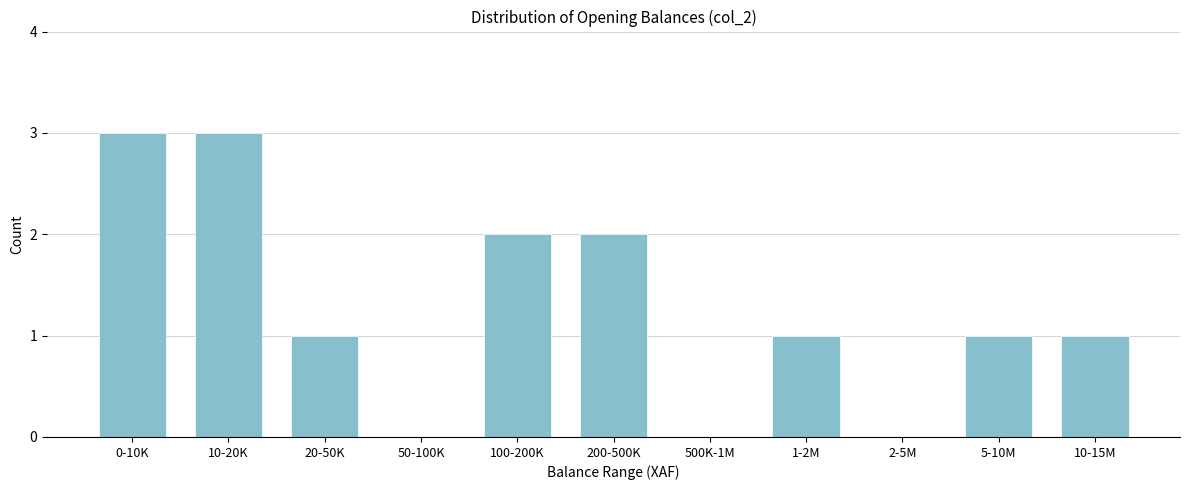

Reading right to left, extract all data points from this chart.

10-15M=1	5-10M=1	2-5M=0	1-2M=1	500K-1M=0	200-500K=2	100-200K=2	50-100K=0	20-50K=1	10-20K=3	0-10K=3